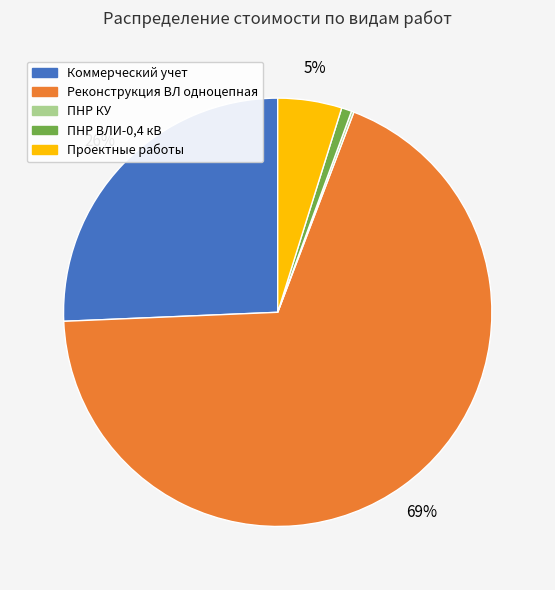

What is the largest slice in the pie chart?

Реконструкция ВЛ одноцепная